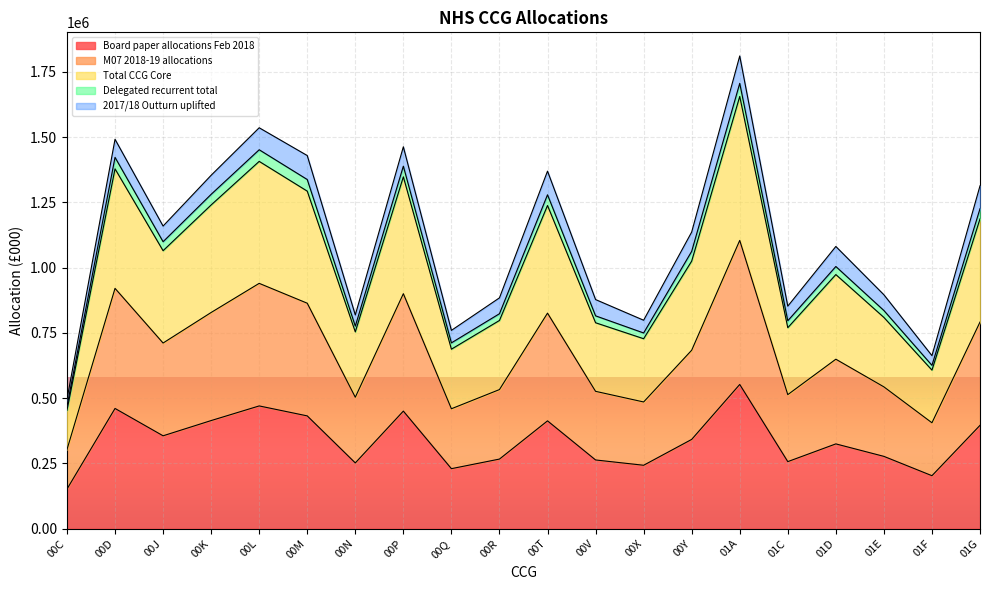

The Board paper allocations Feb 2018 series shows 693554 at 00T. True or false?

False